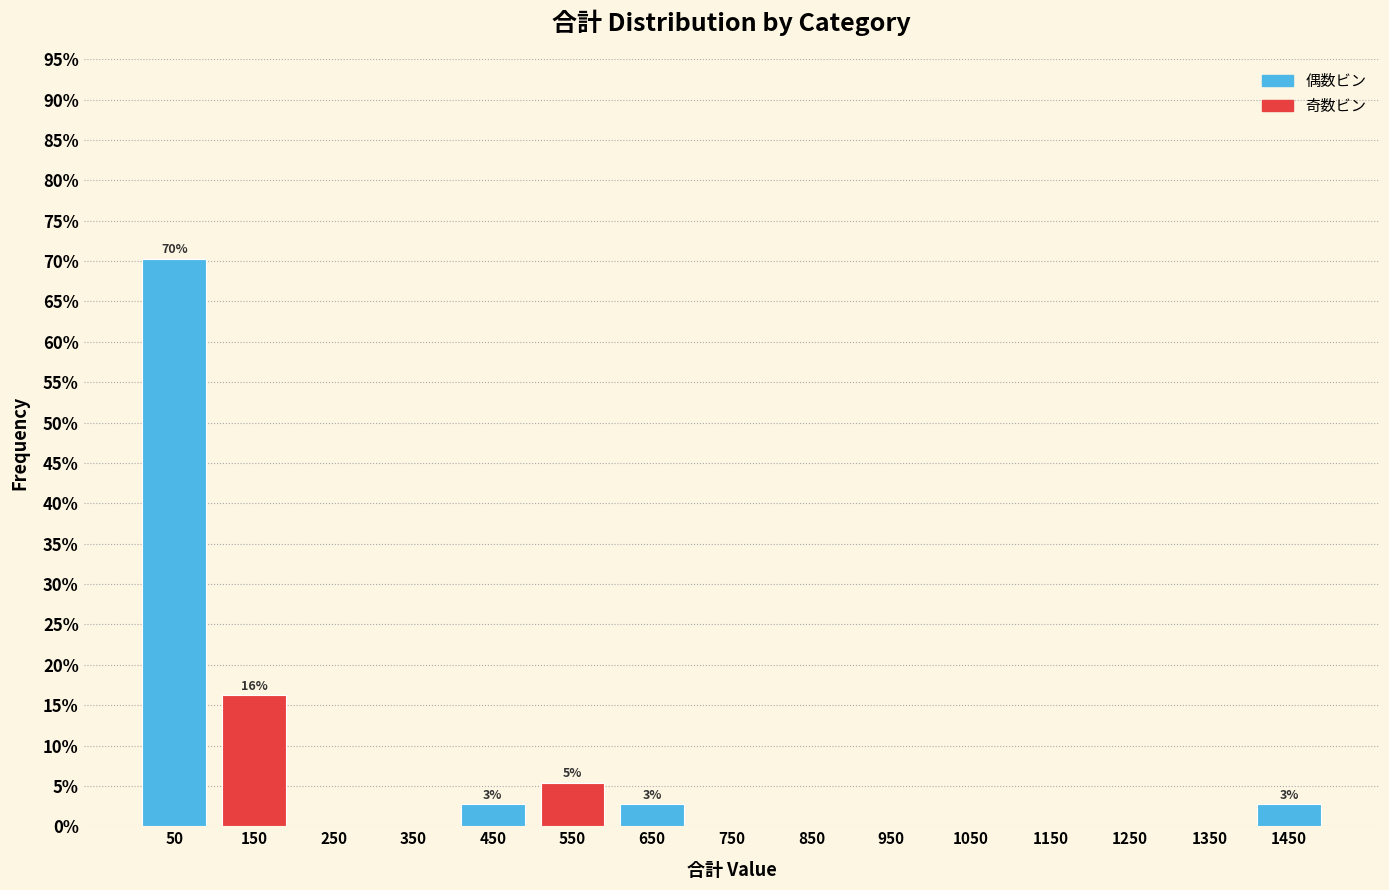

Over which range of the x-axis is the bar tallest?

0 to 100